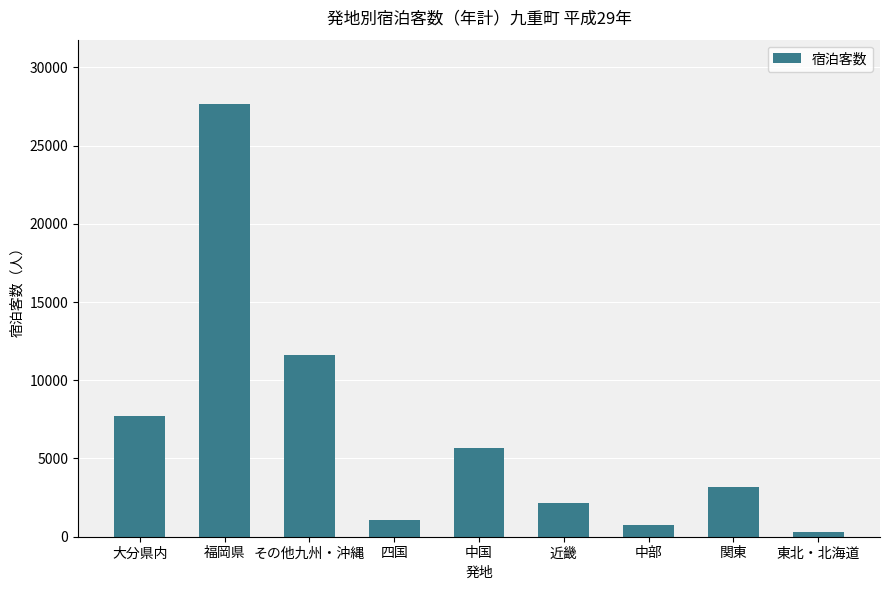

Reading left to right, what are all the values shown in this chart?

大分県内=7724	福岡県=27625	その他九州・沖縄=11621	四国=1092	中国=5679	近畿=2172	中部=736	関東=3204	東北・北海道=281